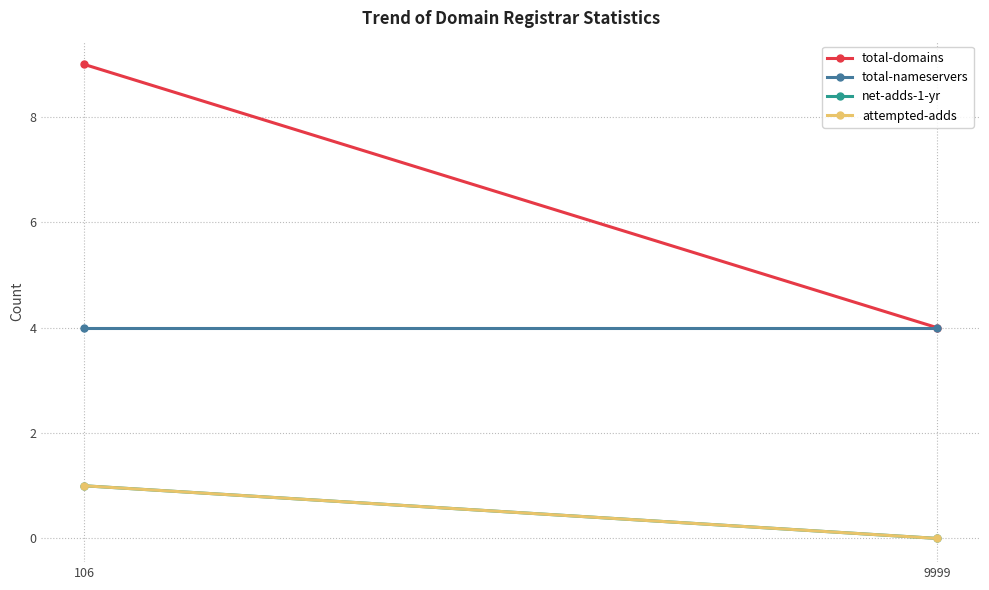

What is the maximum value for total-nameservers?

4